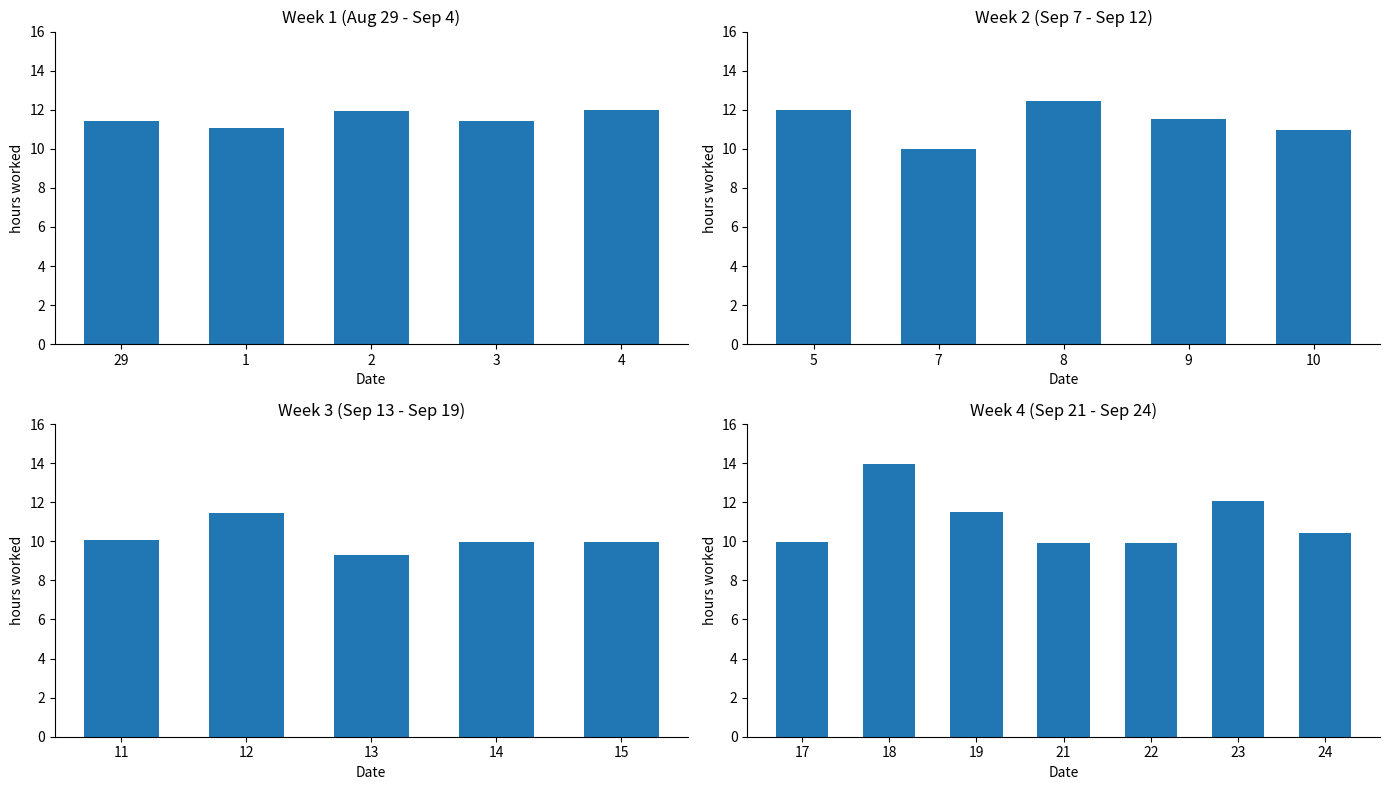

What is the maximum value shown in the chart?

14.0